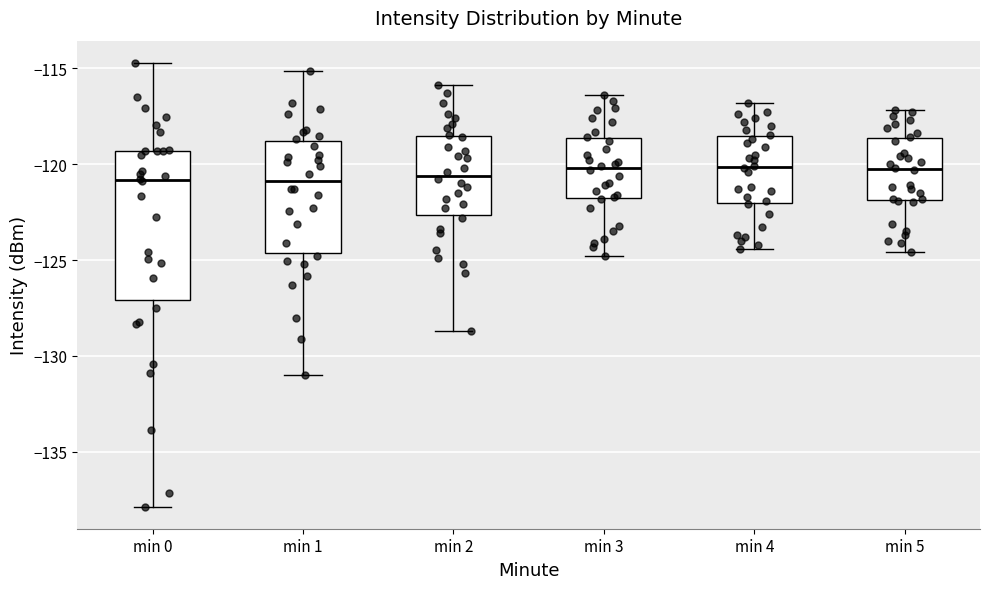

Comparing the boxes themselves (not the whiskers), which one is the tallest?

min 0